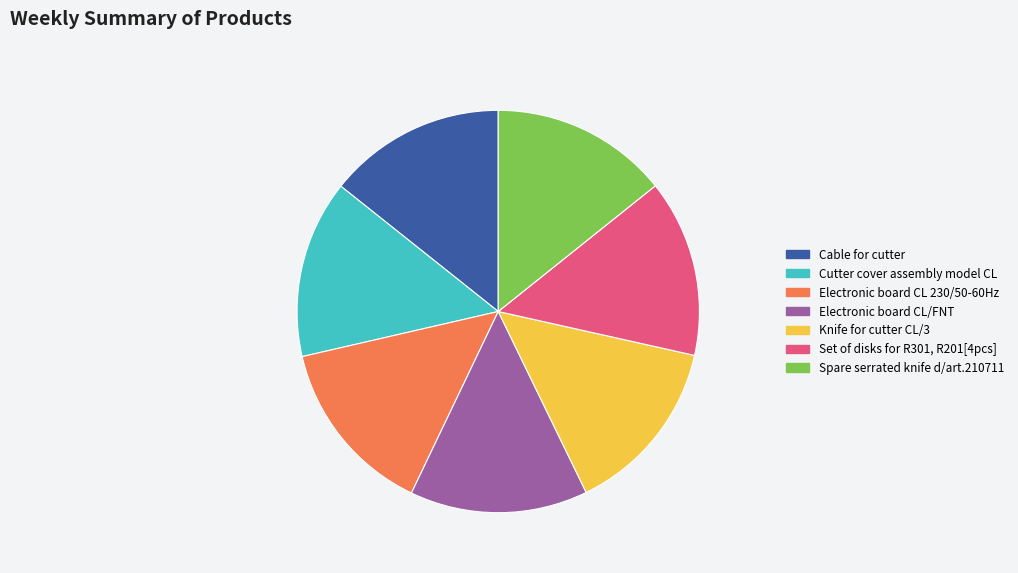

Is there a majority slice in this chart?

No